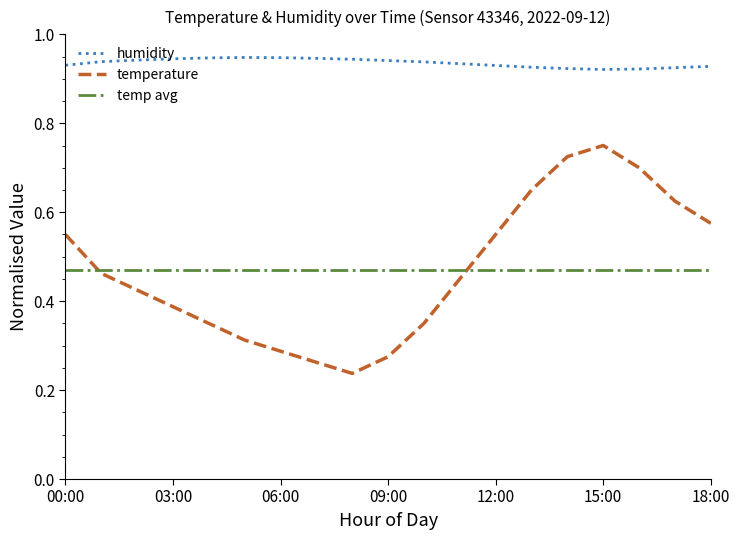

True or false: humidity and temperature intersect in this chart.

False